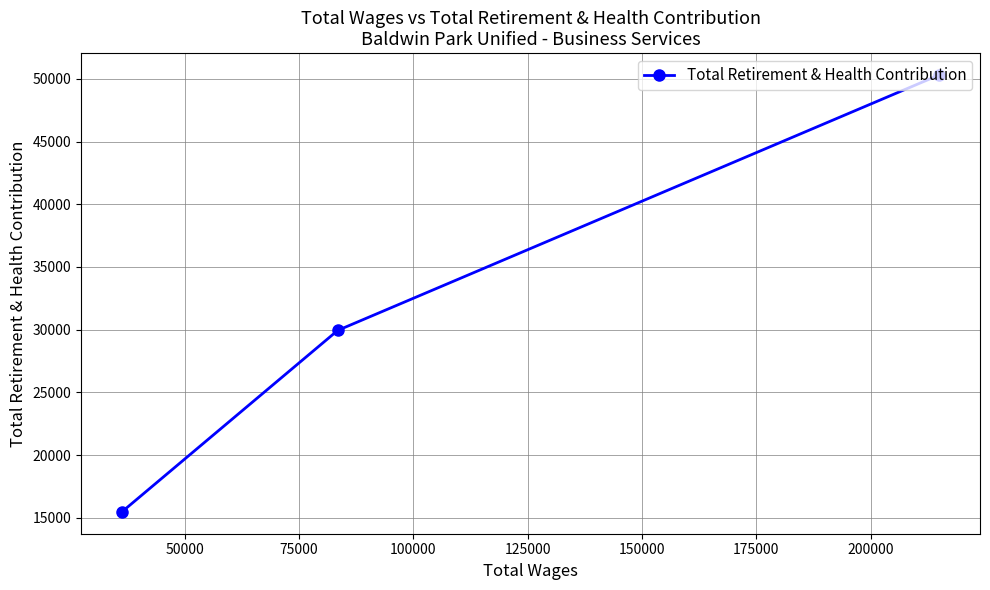

How many values are below 29944?

1